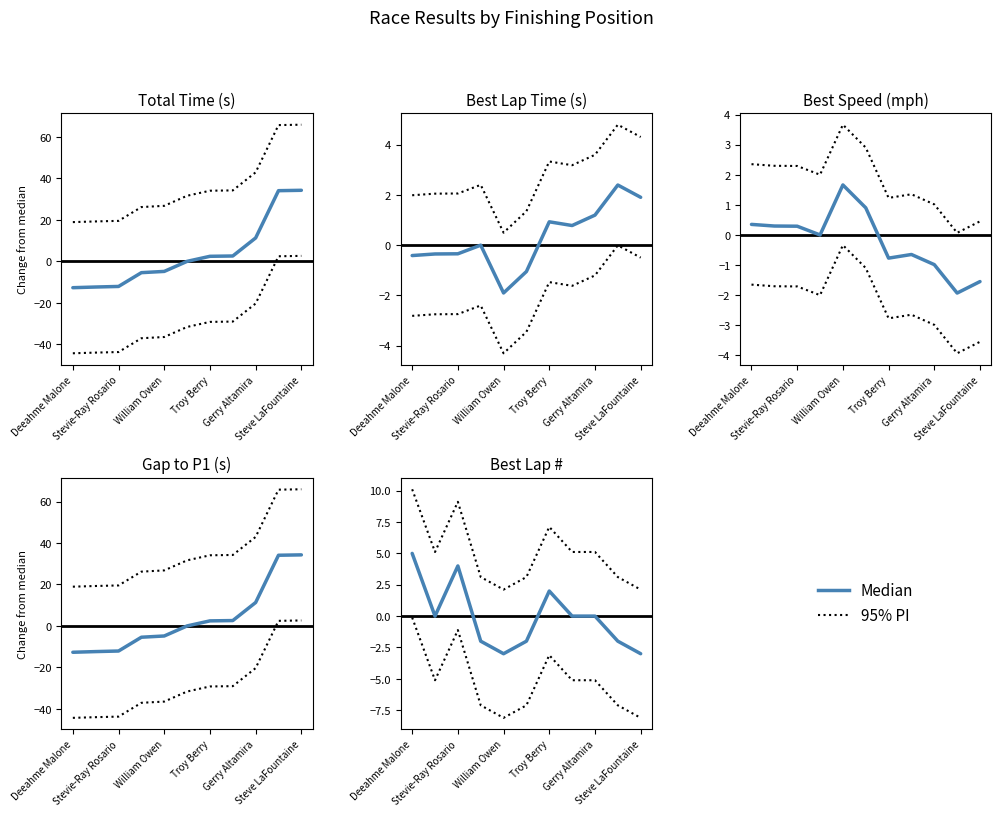

Between 10 and Stevie-Ray Rosario, which is larger?

Stevie-Ray Rosario